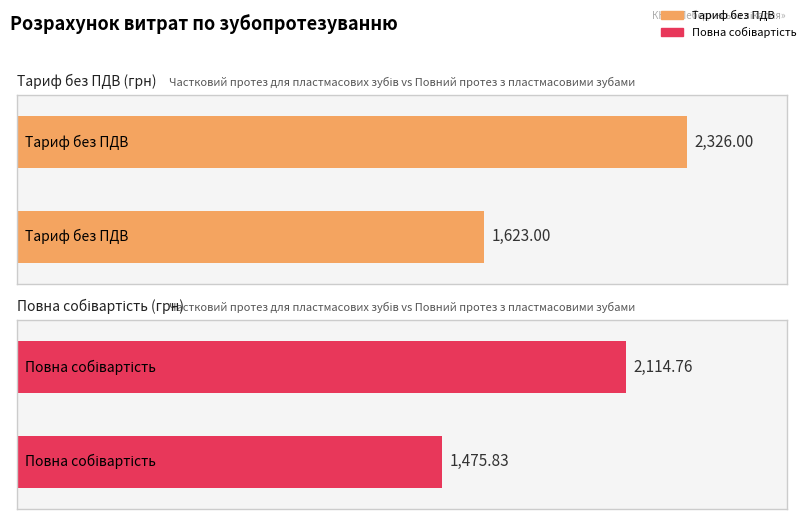

How many distinct data groups are displayed?

2